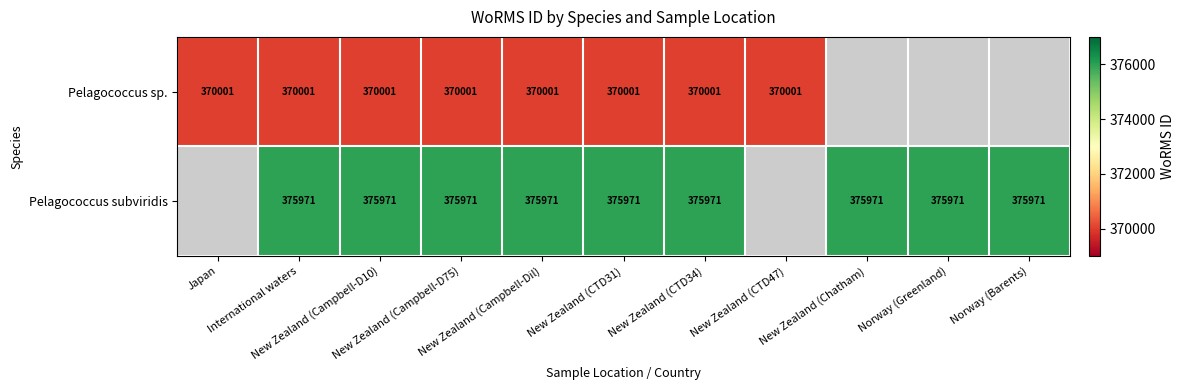

How many values in Pelagococcus subviridis are above zero?

9